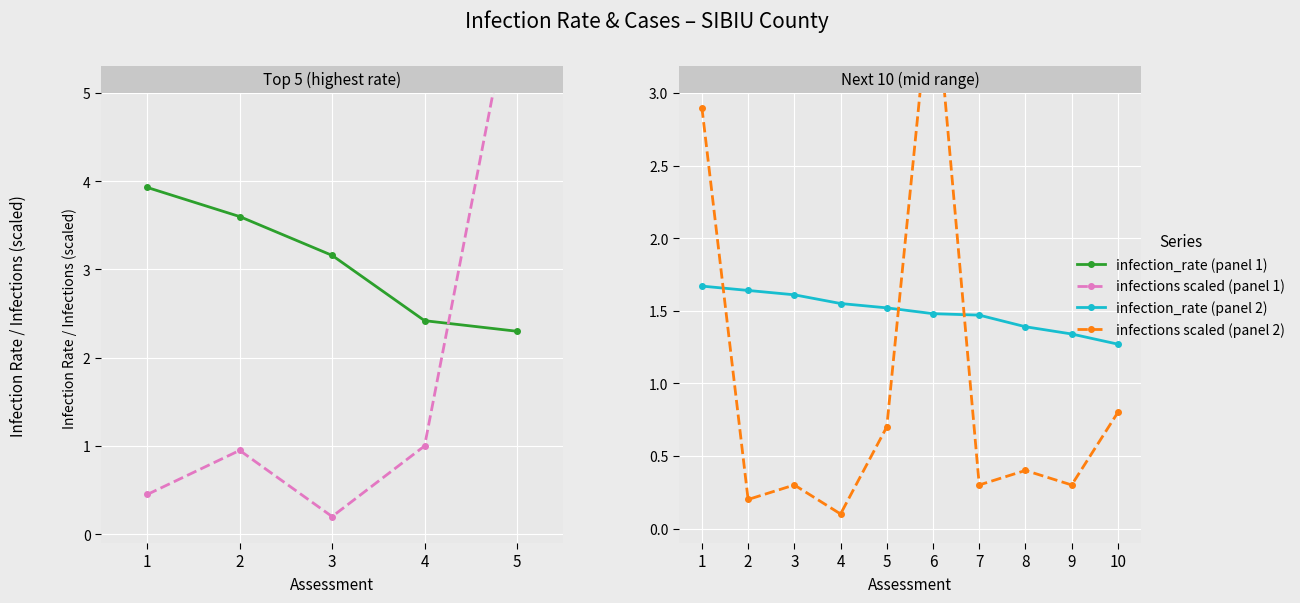

Where is the first local maximum for infections (scaled)?

3